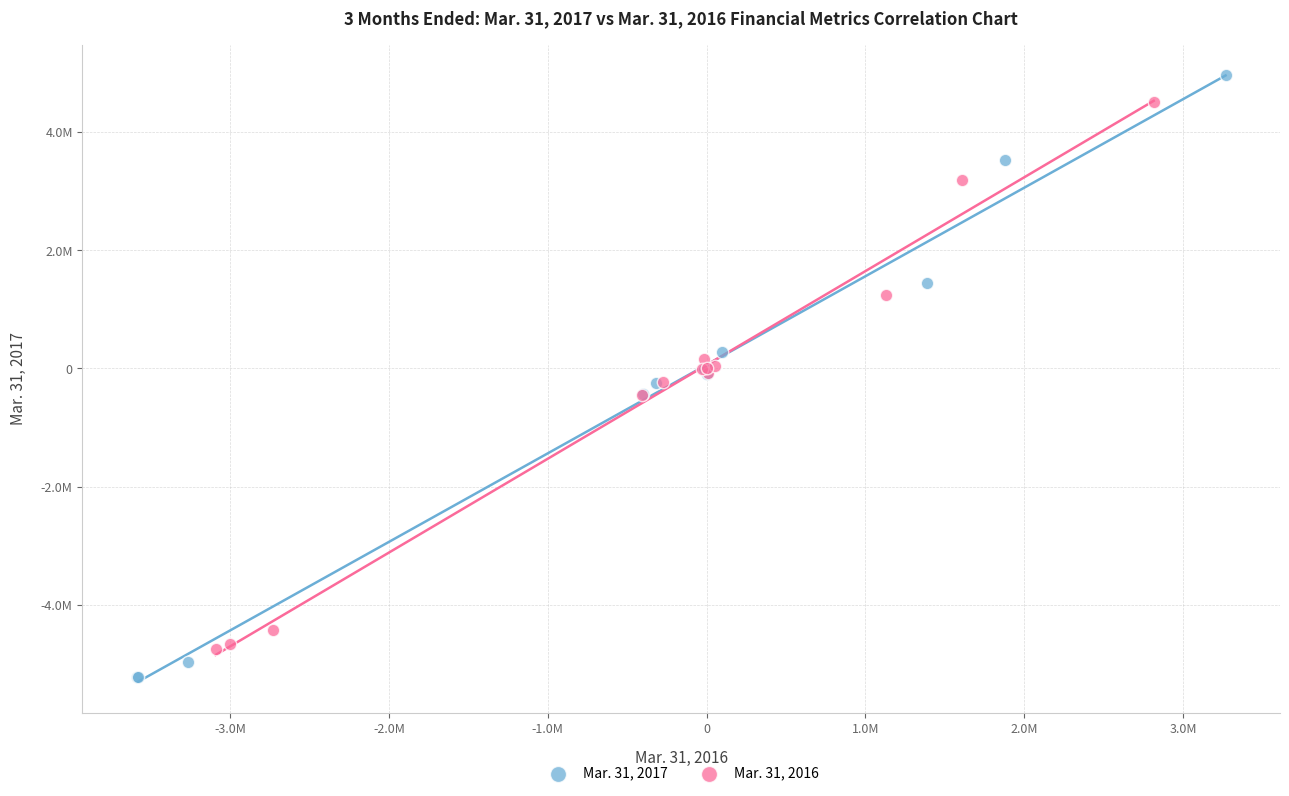

What are all the series names shown in the legend?

Mar. 31, 2017, Mar. 31, 2016